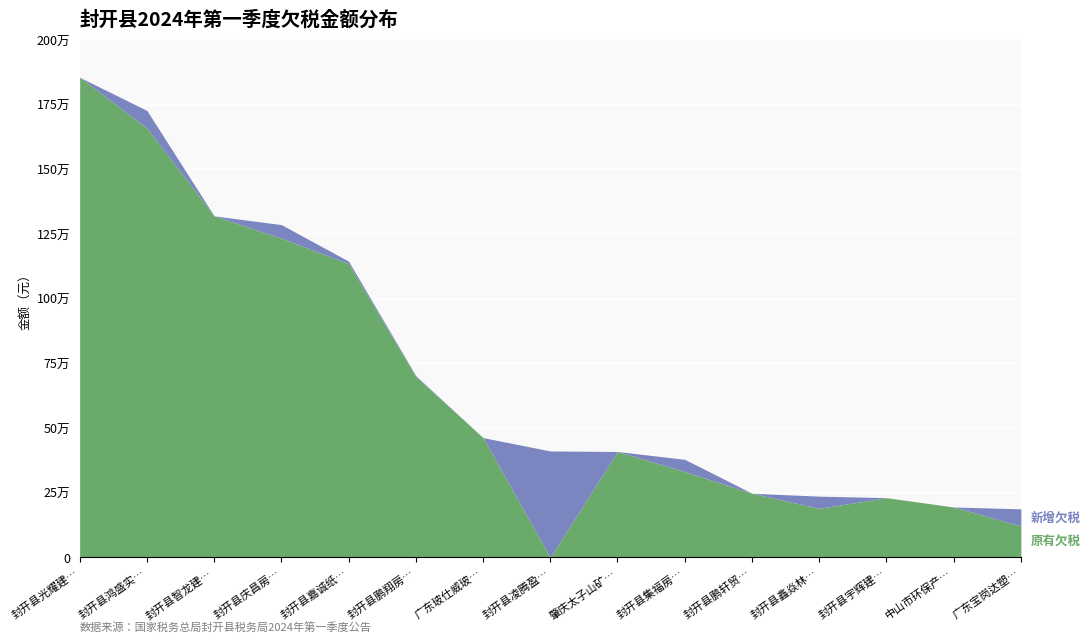

True or false: 新增欠税金额 and 欠税金额 cross at least once.

False